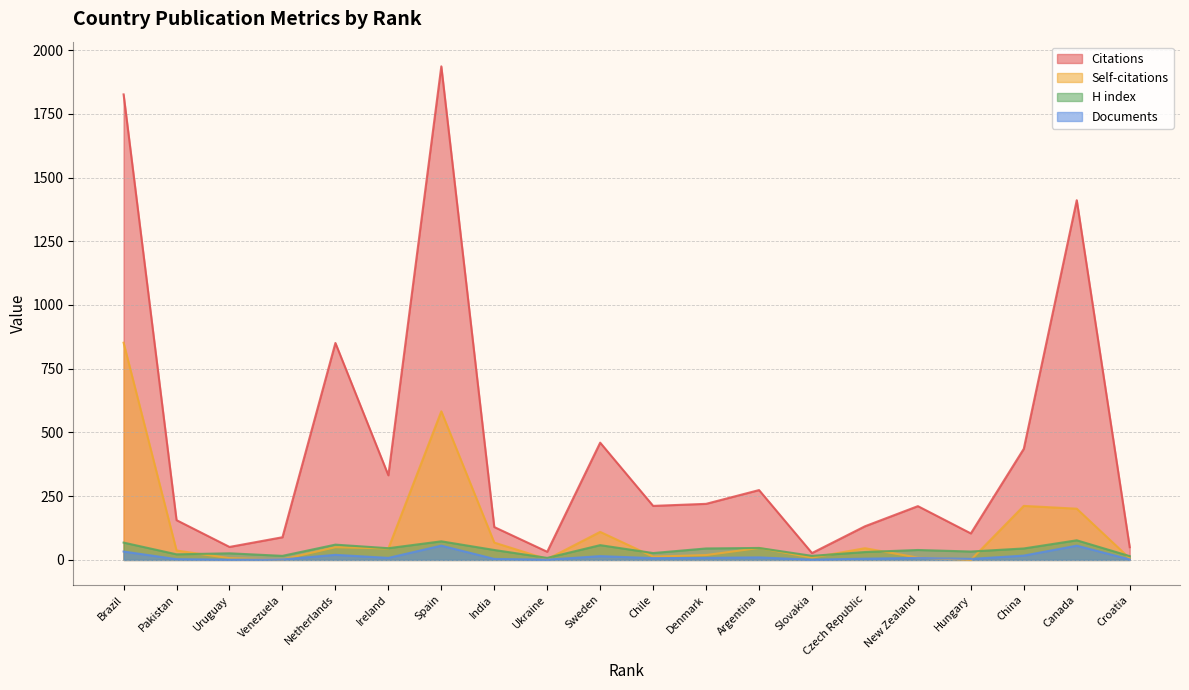

How many interior local peaks does the Citations series have?

6